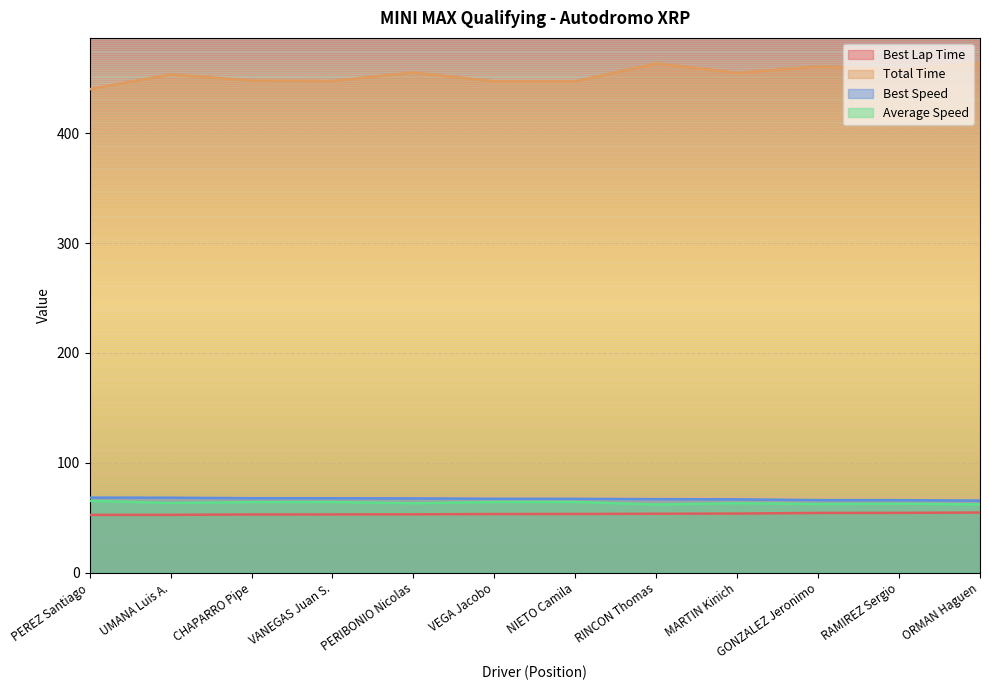

Which series has the largest total across all categories?

Total Time